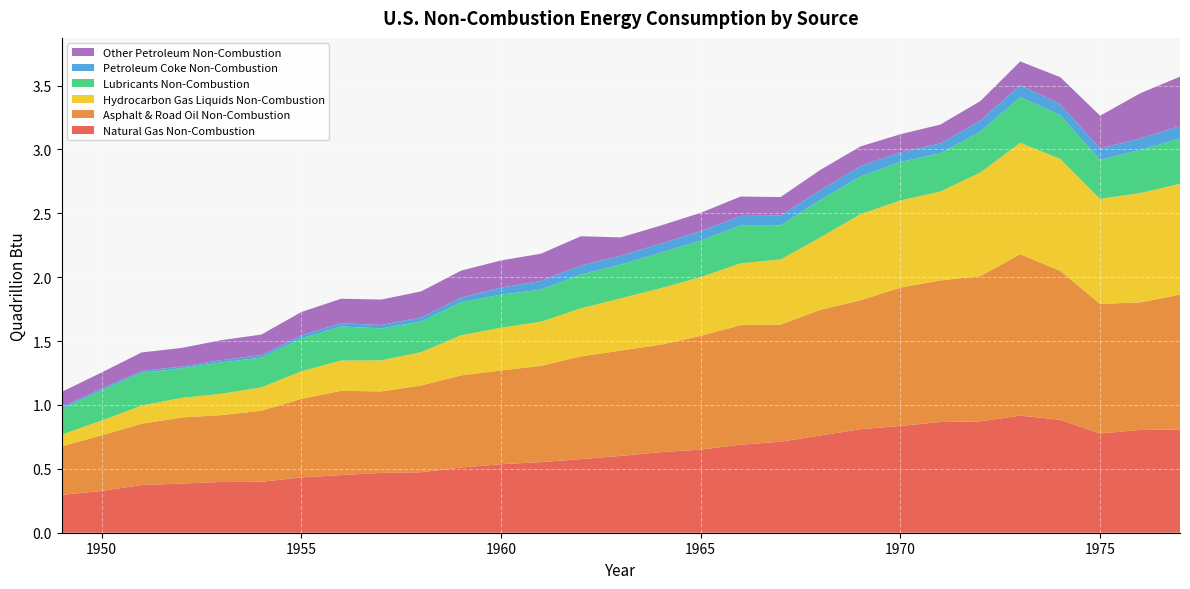

Reading right to left, transcribe all the data shown in this chart.

Natural Gas Non-Combustion: 1977=0.8	1976=0.8	1975=0.8	1974=0.9	1973=0.9	1972=0.9	1971=0.9	1970=0.8	1969=0.8	1968=0.8	1967=0.7	1966=0.7	1965=0.7	1964=0.6	1963=0.6	1962=0.6	1961=0.6	1960=0.5	1959=0.5	1958=0.5	1957=0.5	1956=0.5	1955=0.4	1954=0.4	1953=0.4	1952=0.4	1951=0.4	1950=0.3	1949=0.3
Asphalt & Road Oil Non-Combustion: 1977=1.1	1976=1.0	1975=1.0	1974=1.2	1973=1.3	1972=1.1	1971=1.1	1970=1.1	1969=1.0	1968=1.0	1967=0.9	1966=0.9	1965=0.9	1964=0.8	1963=0.8	1962=0.8	1961=0.8	1960=0.7	1959=0.7	1958=0.7	1957=0.6	1956=0.7	1955=0.6	1954=0.6	1953=0.5	1952=0.5	1951=0.5	1950=0.4	1949=0.4
Hydrocarbon Gas Liquids Non-Combustion: 1977=0.9	1976=0.9	1975=0.8	1974=0.9	1973=0.9	1972=0.8	1971=0.7	1970=0.7	1969=0.7	1968=0.6	1967=0.5	1966=0.5	1965=0.5	1964=0.4	1963=0.4	1962=0.4	1961=0.3	1960=0.3	1959=0.3	1958=0.3	1957=0.2	1956=0.2	1955=0.2	1954=0.2	1953=0.2	1952=0.2	1951=0.1	1950=0.1	1949=0.1
Lubricants Non-Combustion: 1977=0.4	1976=0.3	1975=0.3	1974=0.3	1973=0.4	1972=0.3	1971=0.3	1970=0.3	1969=0.3	1968=0.3	1967=0.3	1966=0.3	1965=0.3	1964=0.3	1963=0.3	1962=0.3	1961=0.3	1960=0.3	1959=0.3	1958=0.2	1957=0.2	1956=0.3	1955=0.3	1954=0.2	1953=0.2	1952=0.2	1951=0.3	1950=0.2	1949=0.2
Petroleum Coke Non-Combustion: 1977=0.1	1976=0.1	1975=0.1	1974=0.1	1973=0.1	1972=0.1	1971=0.1	1970=0.1	1969=0.1	1968=0.1	1967=0.1	1966=0.1	1965=0.1	1964=0.1	1963=0.1	1962=0.1	1961=0.1	1960=0.1	1959=0.0	1958=0.0	1957=0.0	1956=0.0	1955=0.0	1954=0.0	1953=0.0	1952=0.0	1951=0.0	1950=0.0	1949=0.0
Other Petroleum Non-Combustion: 1977=0.4	1976=0.4	1975=0.3	1974=0.2	1973=0.2	1972=0.2	1971=0.1	1970=0.1	1969=0.2	1968=0.2	1967=0.1	1966=0.2	1965=0.1	1964=0.1	1963=0.1	1962=0.2	1961=0.2	1960=0.2	1959=0.2	1958=0.2	1957=0.2	1956=0.2	1955=0.2	1954=0.2	1953=0.2	1952=0.1	1951=0.1	1950=0.1	1949=0.1